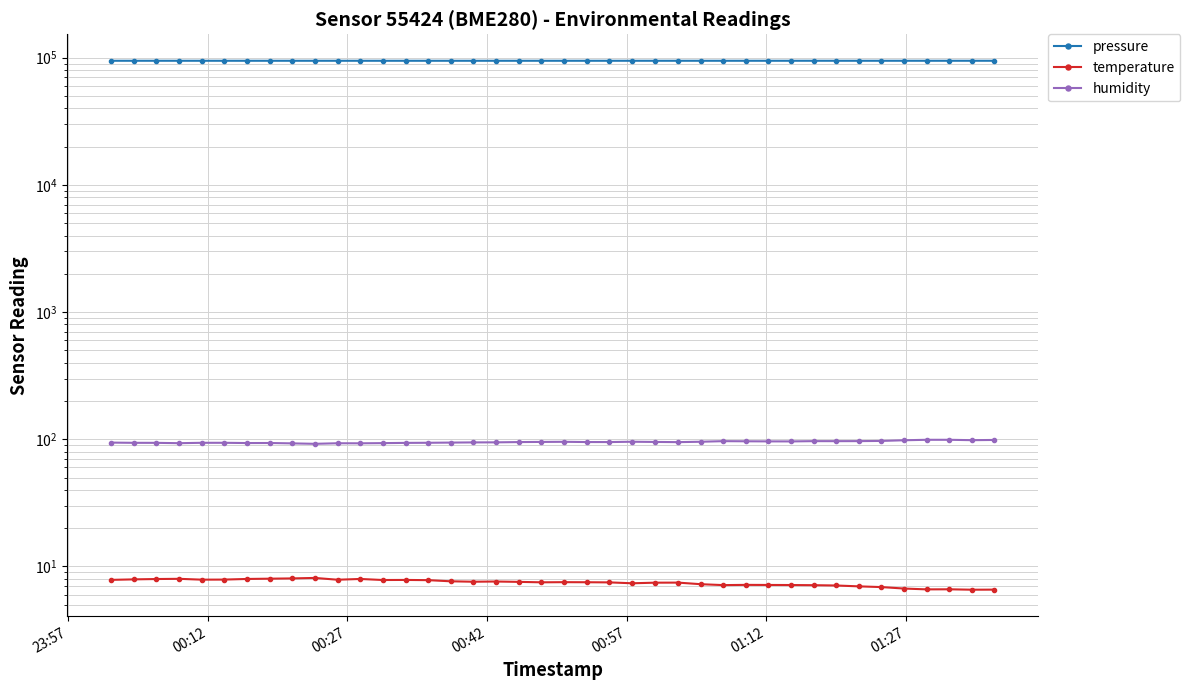

True or false: pressure has a value of 139378.4 at 30.

False